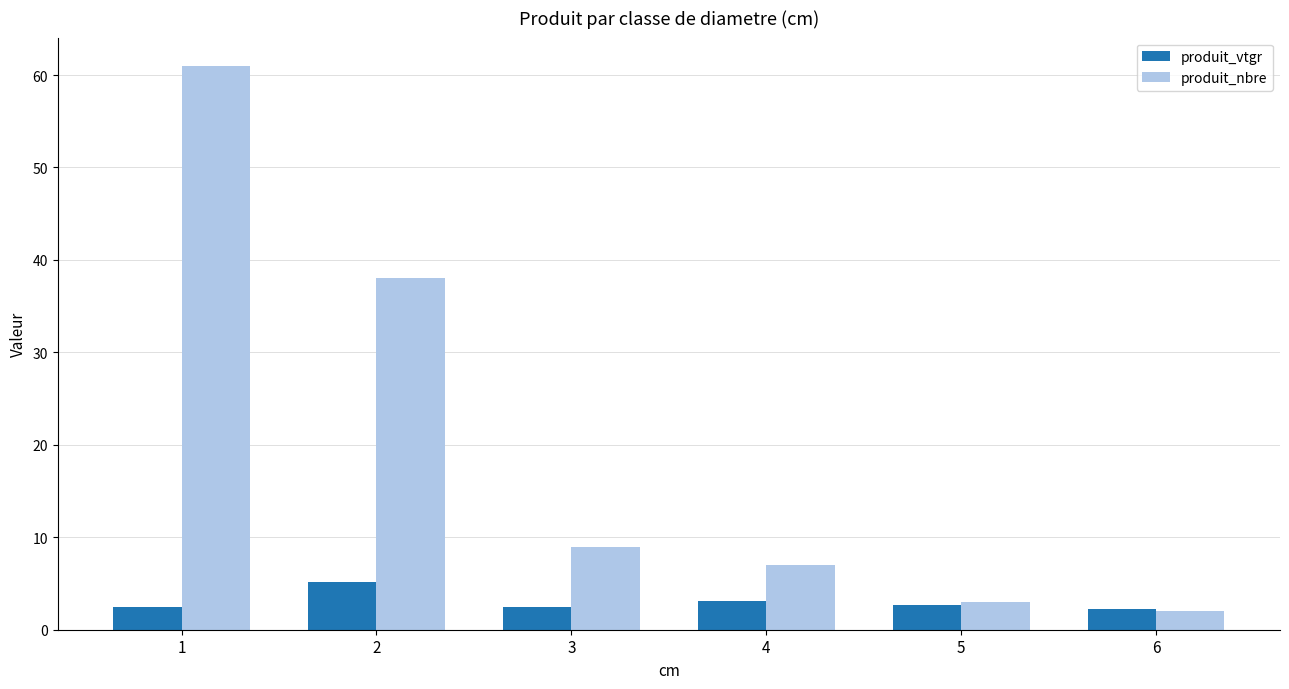

List the labels in order of produit_nbre value, smallest first.

6, 5, 4, 3, 2, 1